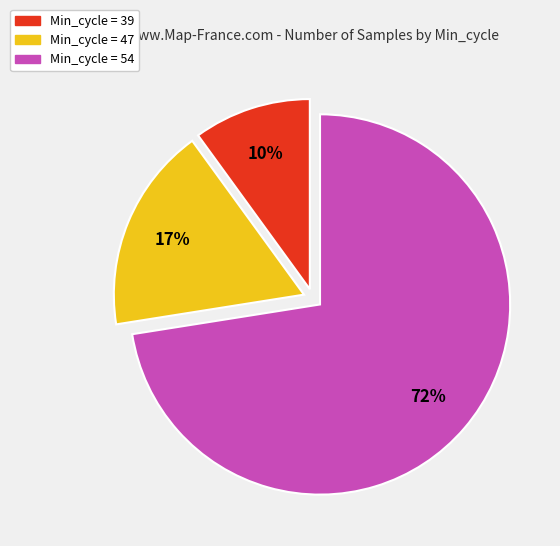

Does any single category account for the majority?

Yes